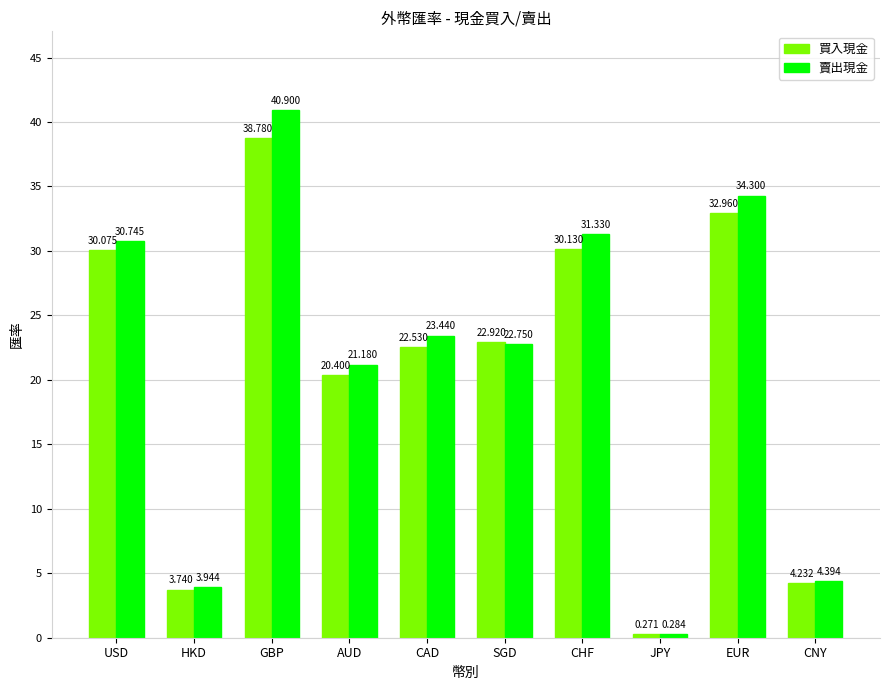

What is the difference between the second highest and minimum values in the 賣出現金 series?

34.0